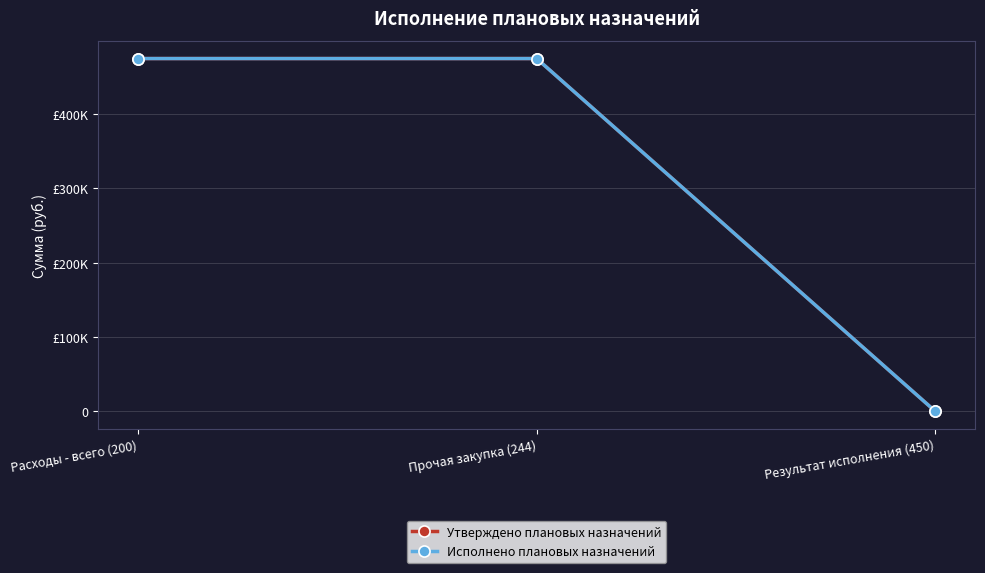

Reading left to right, what are all the values shown in this chart?

Утверждено плановых назначений: 474841.8	474841.8	0.0
Исполнено плановых назначений: 474841.8	474841.8	0.0